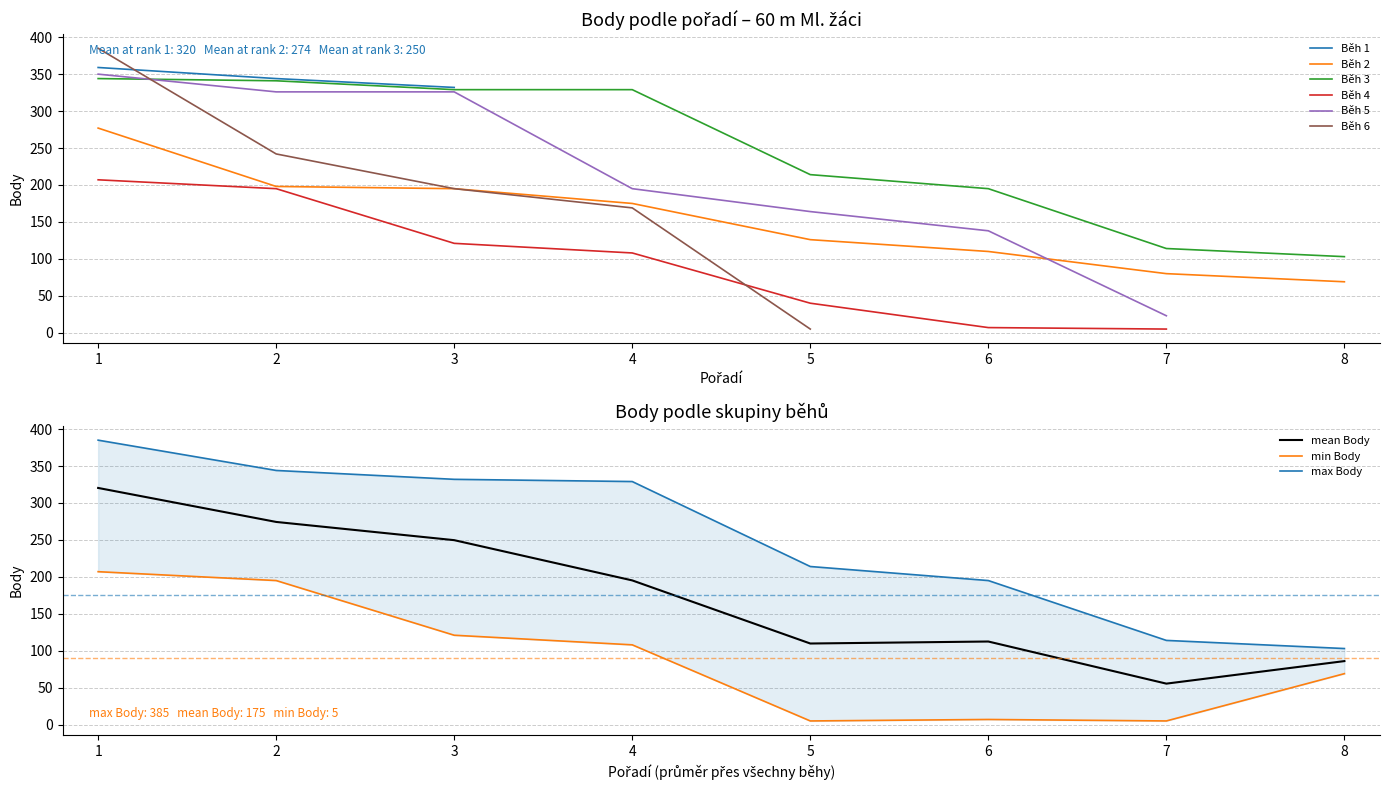

True or false: Běh 3 and Běh 2 cross at least once.

False